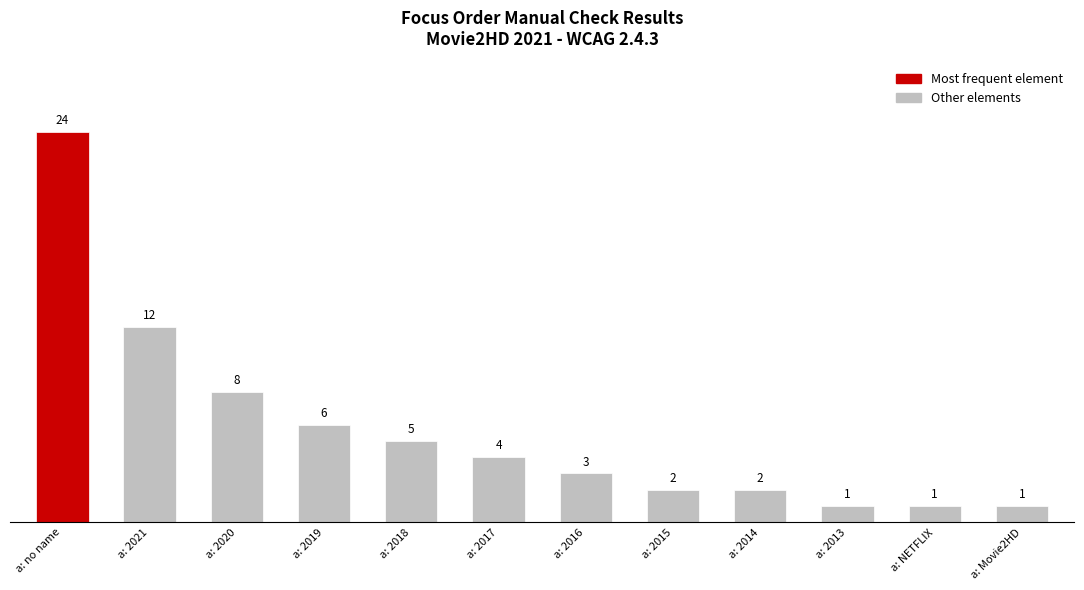

What is the greatest value displayed?

24